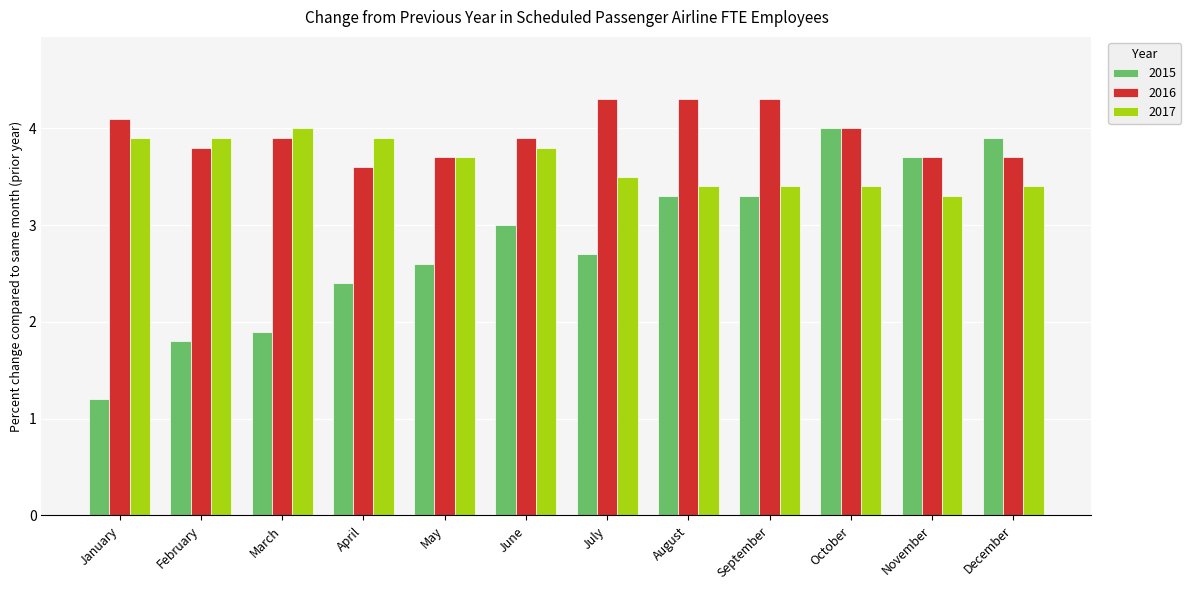

What is the difference between the maximum and minimum values in the 2017 series?

0.7